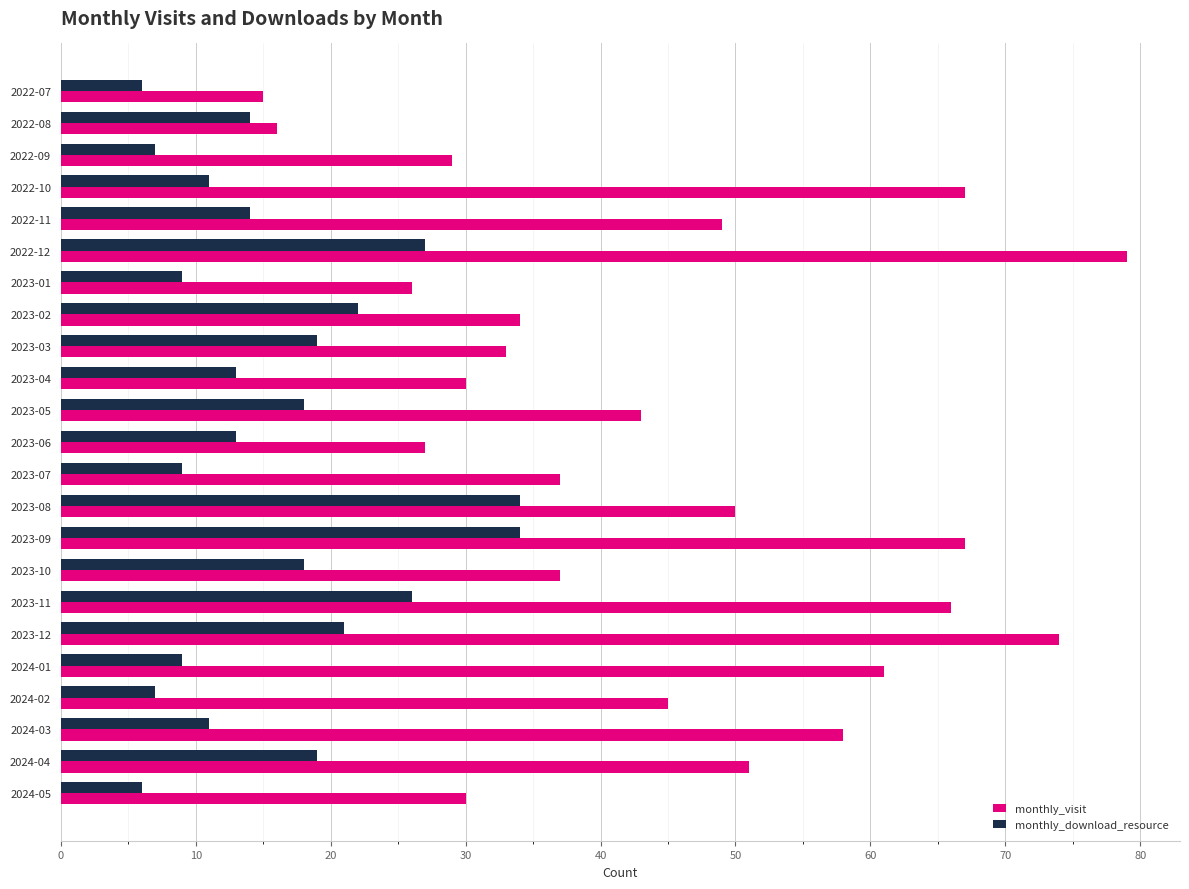

At which category does the chart reach its peak across all series?

2022-12